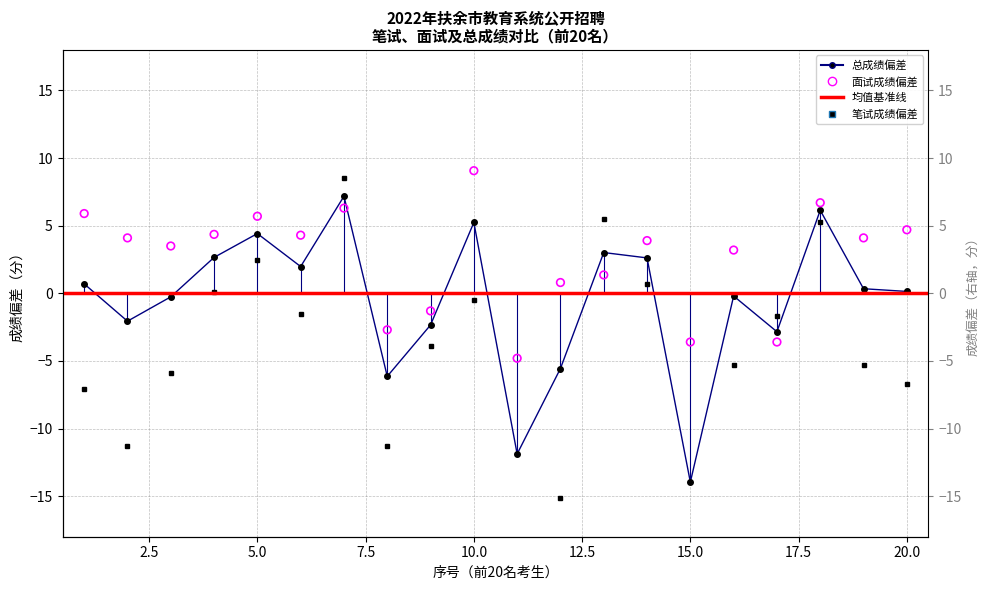

At which category is the sum across all series the highest?

7